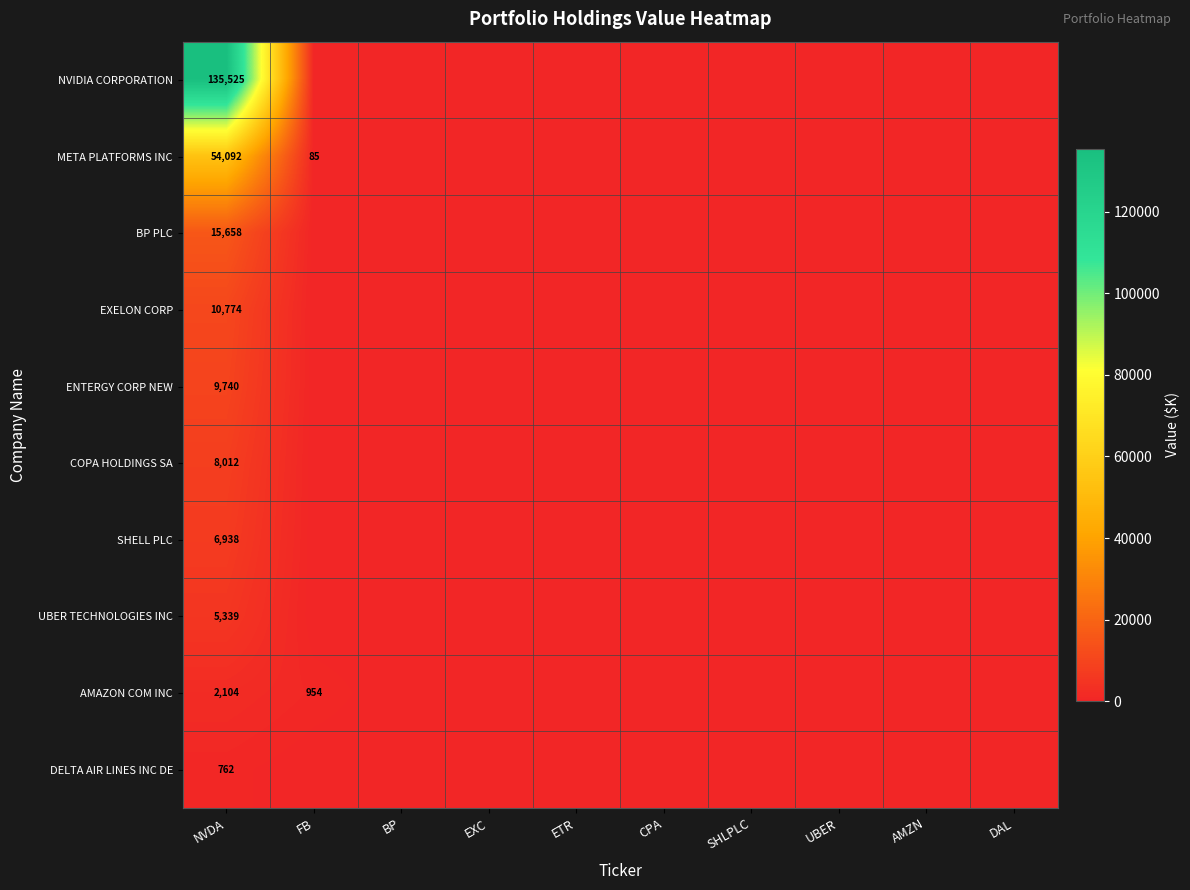

What is the spread (max minus min) of values at NVDA?

134763